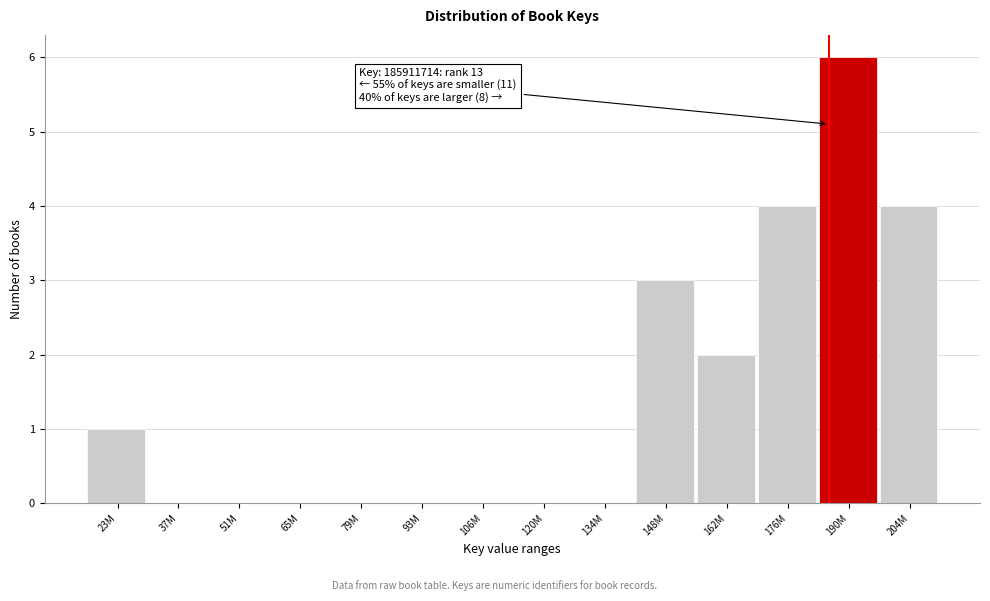

Reading left to right, what are all the values shown in this chart?

23M=1	37M=0	51M=0	65M=0	79M=0	93M=0	106M=0	120M=0	134M=0	148M=3	162M=2	176M=4	190M=6	204M=4